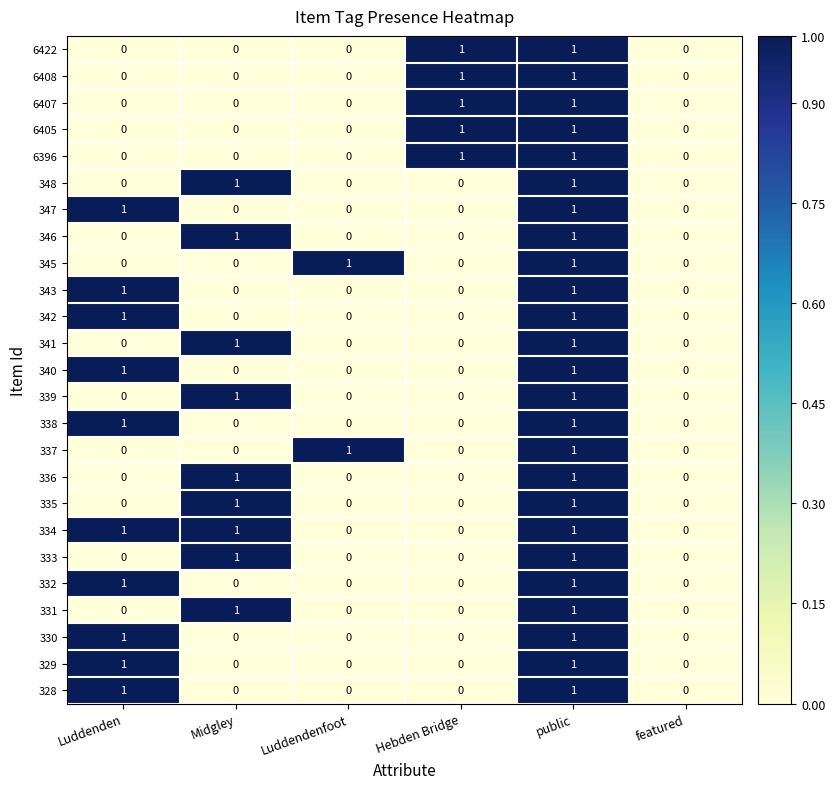

At which category is the sum across all series the highest?

public